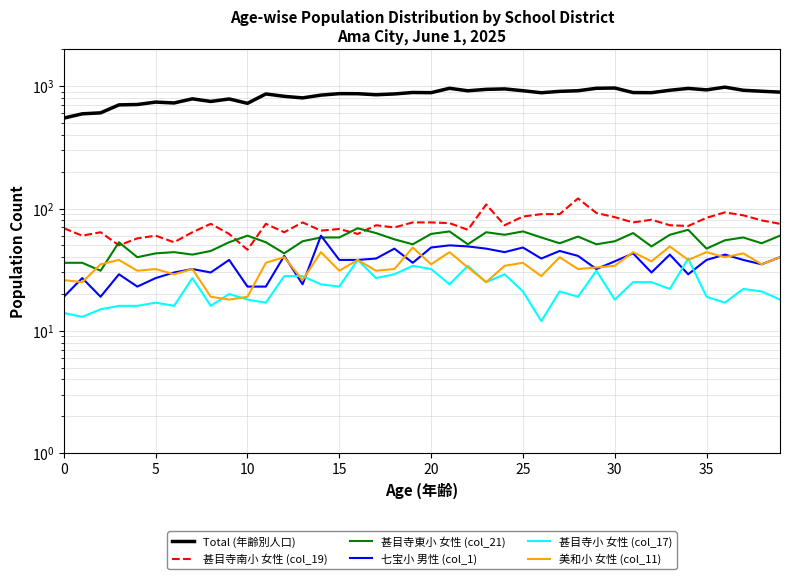

Is it true that 美和小 女性 (col_11) equals 13 at 18?

False